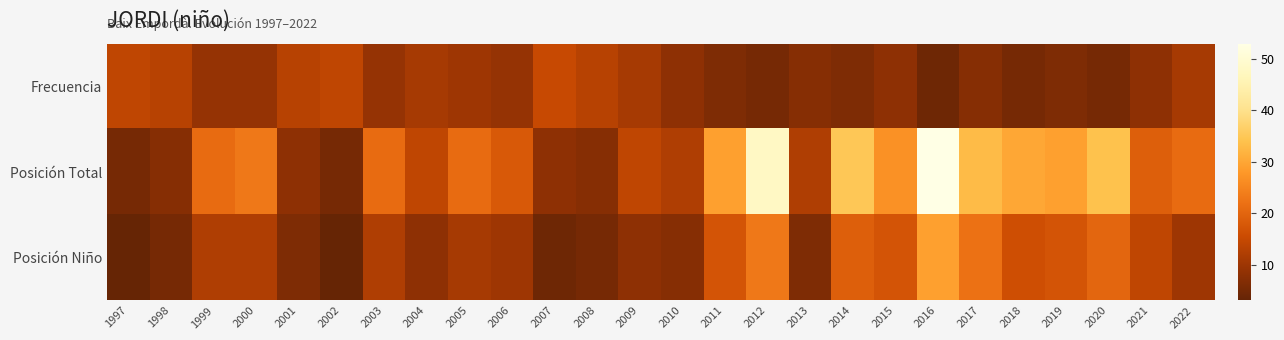

How many distinct data groups are displayed?

3